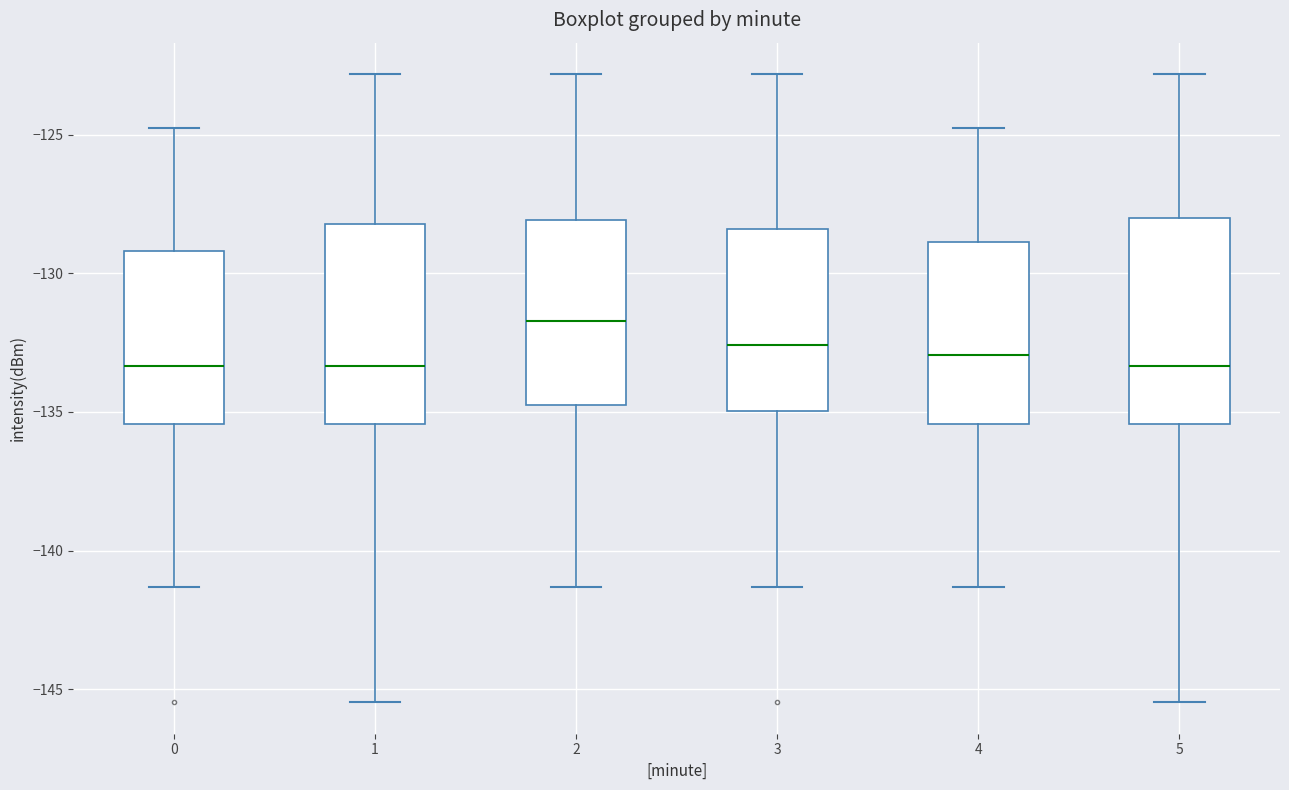

Reading left to right, read every box against the y-axis: the position of its median line, the range the box covers, and the ends of its whiskers. The values are not printed on the chart, so give them approximately, as read against the axis.

0: median -133.5, box -135.5 to -129.0, whiskers -141.5 to -125.0
1: median -133.5, box -135.5 to -128.0, whiskers -145.5 to -123.0
2: median -131.5, box -134.5 to -128.0, whiskers -141.5 to -123.0
3: median -132.5, box -135.0 to -128.5, whiskers -141.5 to -123.0
4: median -133.0, box -135.5 to -129.0, whiskers -141.5 to -125.0
5: median -133.5, box -135.5 to -128.0, whiskers -145.5 to -123.0